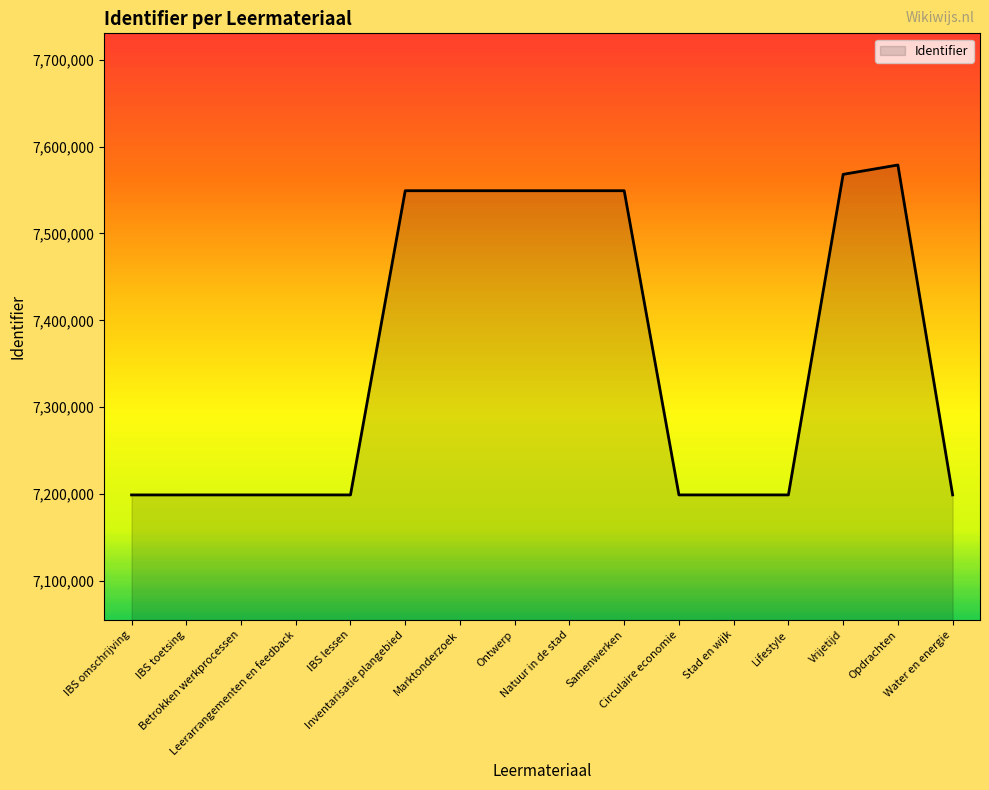

What is the change in value from Betrokken werkprocessen to Stad en wijk?

+4